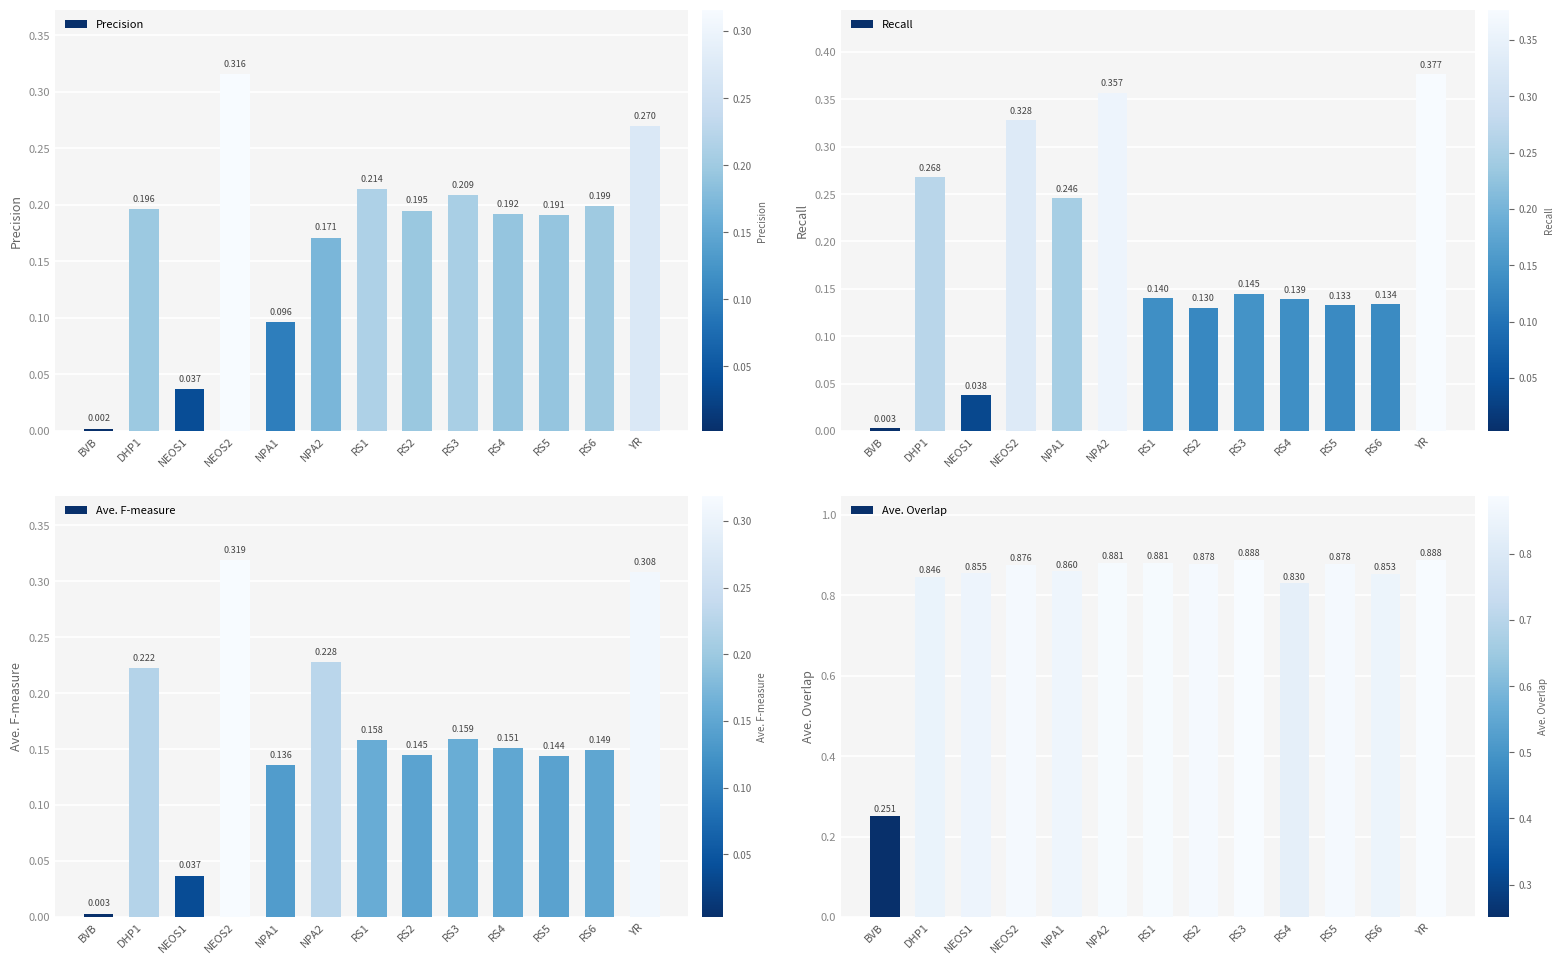

Does the chart contain any negative values?

No